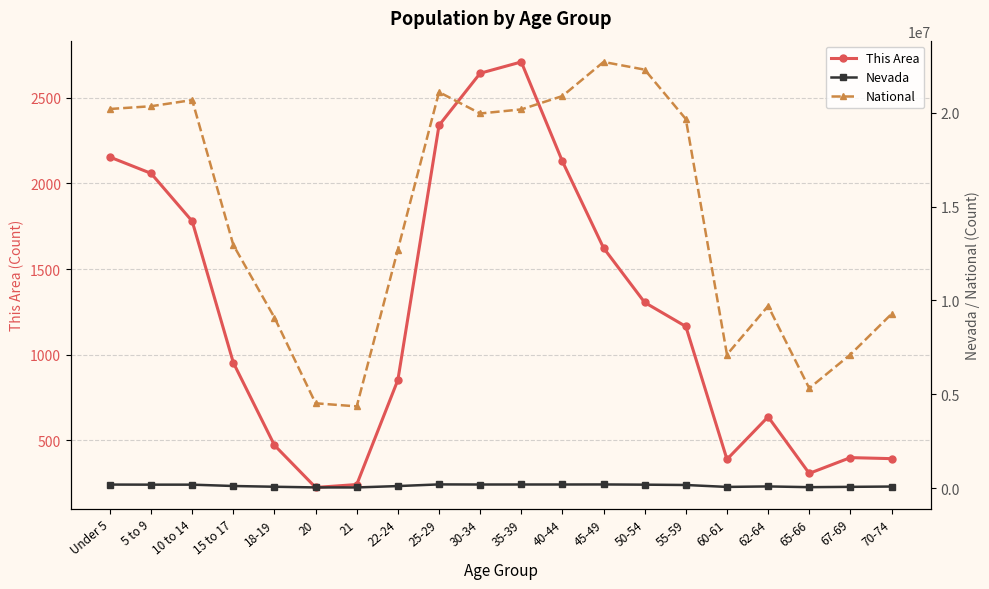

What is the total value across all series at Under 5?

20390993